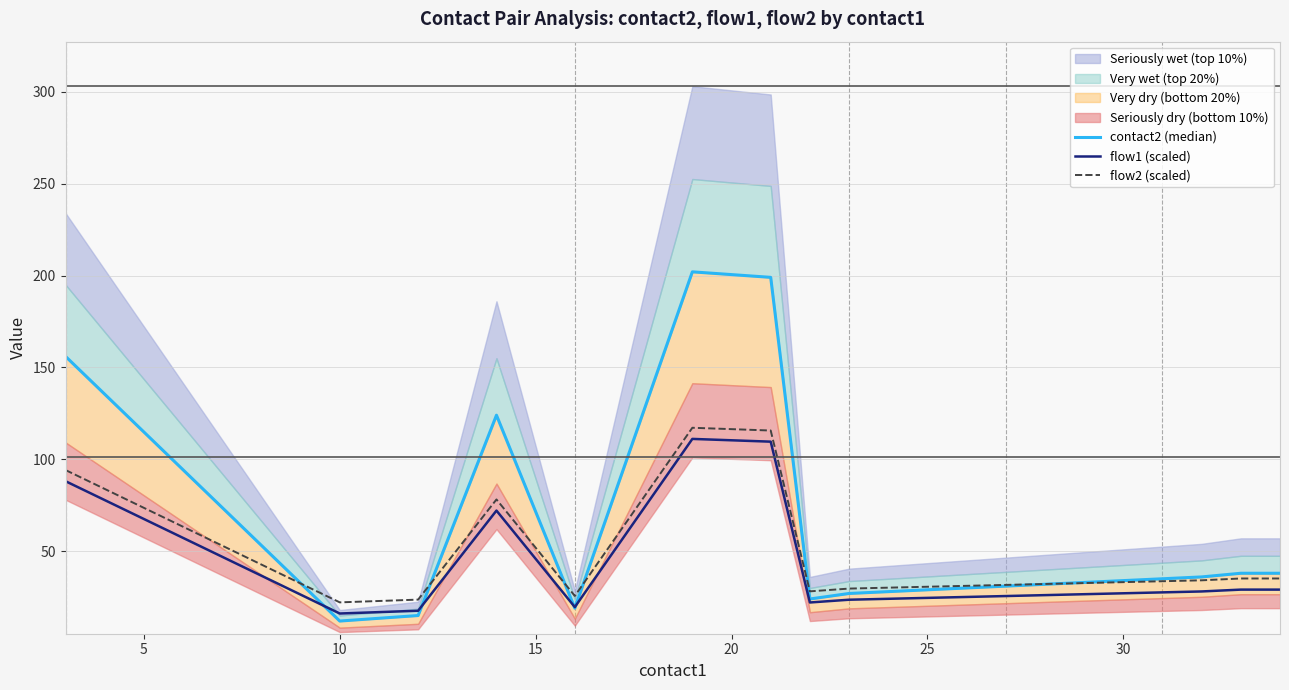

What is the minimum value shown in the chart?

12.0